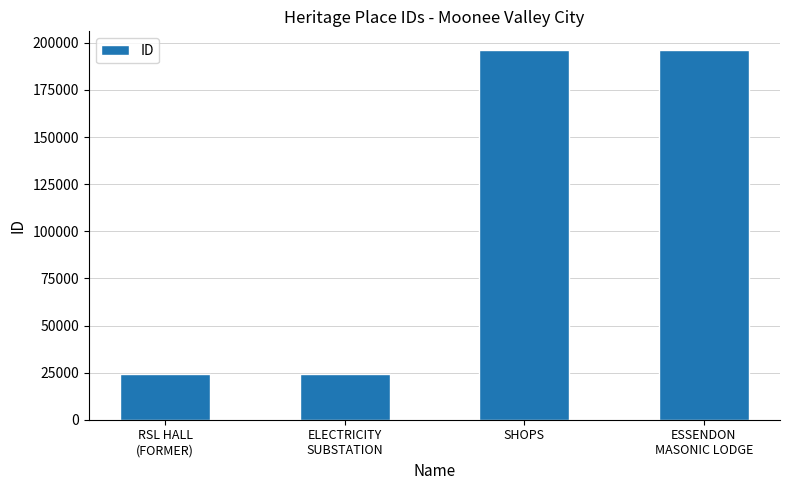

What is the approximate value at ELECTRICITY
SUBSTATION, to the nearest 50?

24300